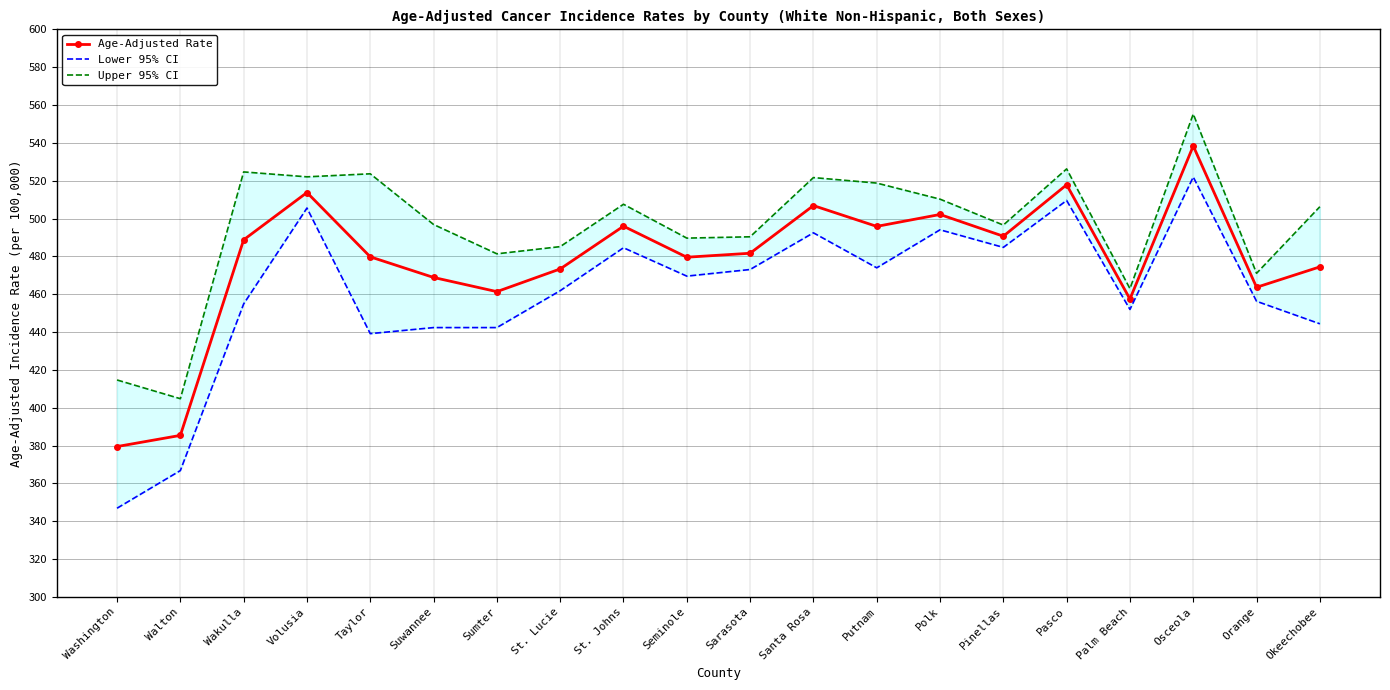

What is the smallest value displayed?

346.9